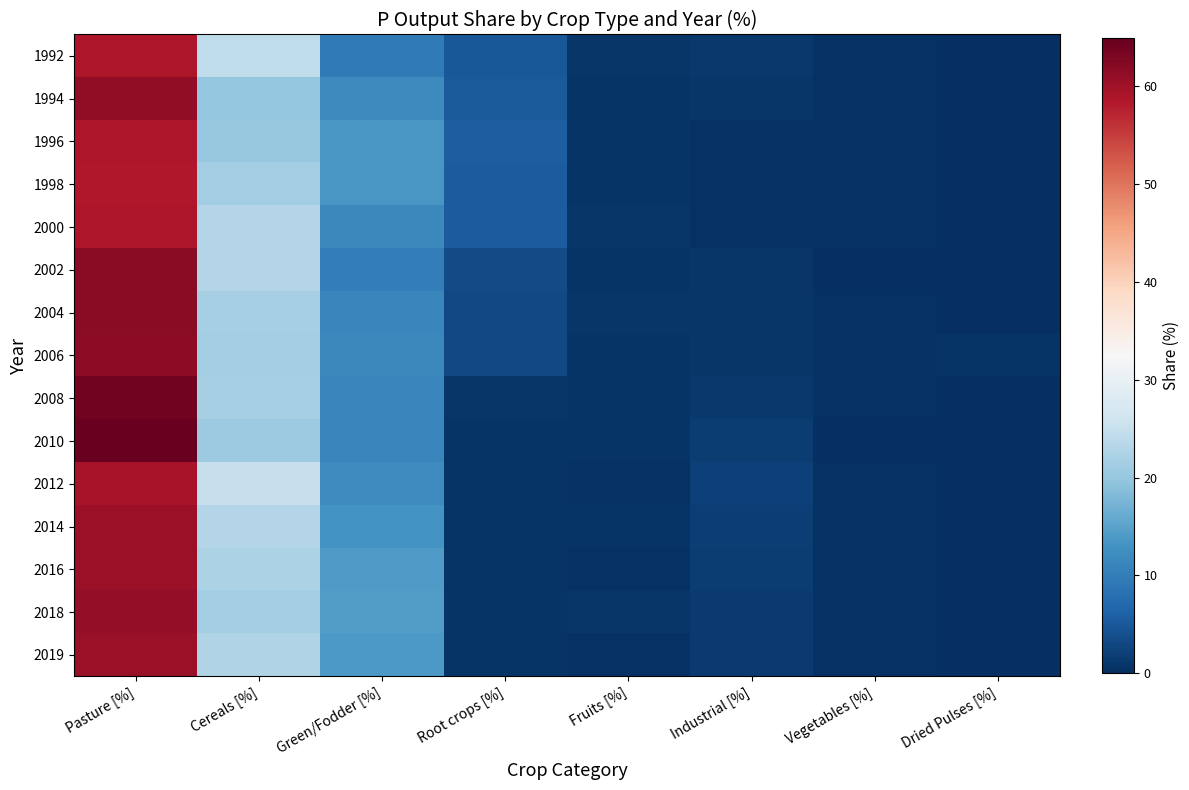

Reading right to left, extract all data points from this chart.

1992: Dried Pulses [%]=0.1	Vegetables [%]=0.5	Industrial [%]=1.2	Fruits [%]=0.9	Root crops [%]=5.0	Green/Fodder [%]=9.5	Cereals [%]=24.2	Pasture [%]=58.7
1994: Dried Pulses [%]=0.1	Vegetables [%]=0.3	Industrial [%]=0.9	Fruits [%]=0.6	Root crops [%]=5.1	Green/Fodder [%]=11.7	Cereals [%]=20.0	Pasture [%]=61.4
1996: Dried Pulses [%]=0.1	Vegetables [%]=0.4	Industrial [%]=0.5	Fruits [%]=0.7	Root crops [%]=5.8	Green/Fodder [%]=13.7	Cereals [%]=20.3	Pasture [%]=58.7
1998: Dried Pulses [%]=0.1	Vegetables [%]=0.3	Industrial [%]=0.4	Fruits [%]=0.6	Root crops [%]=5.4	Green/Fodder [%]=13.5	Cereals [%]=21.3	Pasture [%]=58.5
2000: Dried Pulses [%]=0.0	Vegetables [%]=0.4	Industrial [%]=0.3	Fruits [%]=0.9	Root crops [%]=5.5	Green/Fodder [%]=11.5	Cereals [%]=22.9	Pasture [%]=58.7
2002: Dried Pulses [%]=0.1	Vegetables [%]=0.2	Industrial [%]=0.8	Fruits [%]=0.7	Root crops [%]=3.4	Green/Fodder [%]=10.1	Cereals [%]=23.0	Pasture [%]=61.7
2004: Dried Pulses [%]=0.1	Vegetables [%]=0.3	Industrial [%]=0.8	Fruits [%]=0.8	Root crops [%]=3.2	Green/Fodder [%]=11.4	Cereals [%]=21.8	Pasture [%]=61.7
2006: Dried Pulses [%]=0.6	Vegetables [%]=0.3	Industrial [%]=0.9	Fruits [%]=0.7	Root crops [%]=3.3	Green/Fodder [%]=11.4	Cereals [%]=21.2	Pasture [%]=61.5
2008: Dried Pulses [%]=0.2	Vegetables [%]=0.3	Industrial [%]=1.2	Fruits [%]=0.6	Root crops [%]=0.8	Green/Fodder [%]=11.2	Cereals [%]=21.8	Pasture [%]=63.8
2010: Dried Pulses [%]=0.1	Vegetables [%]=0.2	Industrial [%]=1.7	Fruits [%]=0.6	Root crops [%]=0.7	Green/Fodder [%]=11.2	Cereals [%]=20.7	Pasture [%]=64.6
2012: Dried Pulses [%]=0.1	Vegetables [%]=0.3	Industrial [%]=2.1	Fruits [%]=0.5	Root crops [%]=0.7	Green/Fodder [%]=12.1	Cereals [%]=24.9	Pasture [%]=59.3
2014: Dried Pulses [%]=0.1	Vegetables [%]=0.3	Industrial [%]=2.0	Fruits [%]=0.6	Root crops [%]=0.7	Green/Fodder [%]=13.0	Cereals [%]=23.0	Pasture [%]=60.4
2016: Dried Pulses [%]=0.1	Vegetables [%]=0.4	Industrial [%]=1.6	Fruits [%]=0.5	Root crops [%]=0.6	Green/Fodder [%]=14.1	Cereals [%]=22.2	Pasture [%]=60.5
2018: Dried Pulses [%]=0.1	Vegetables [%]=0.4	Industrial [%]=1.4	Fruits [%]=0.8	Root crops [%]=0.6	Green/Fodder [%]=14.5	Cereals [%]=21.3	Pasture [%]=61.0
2019: Dried Pulses [%]=0.1	Vegetables [%]=0.4	Industrial [%]=1.4	Fruits [%]=0.4	Root crops [%]=0.5	Green/Fodder [%]=13.7	Cereals [%]=22.7	Pasture [%]=60.6